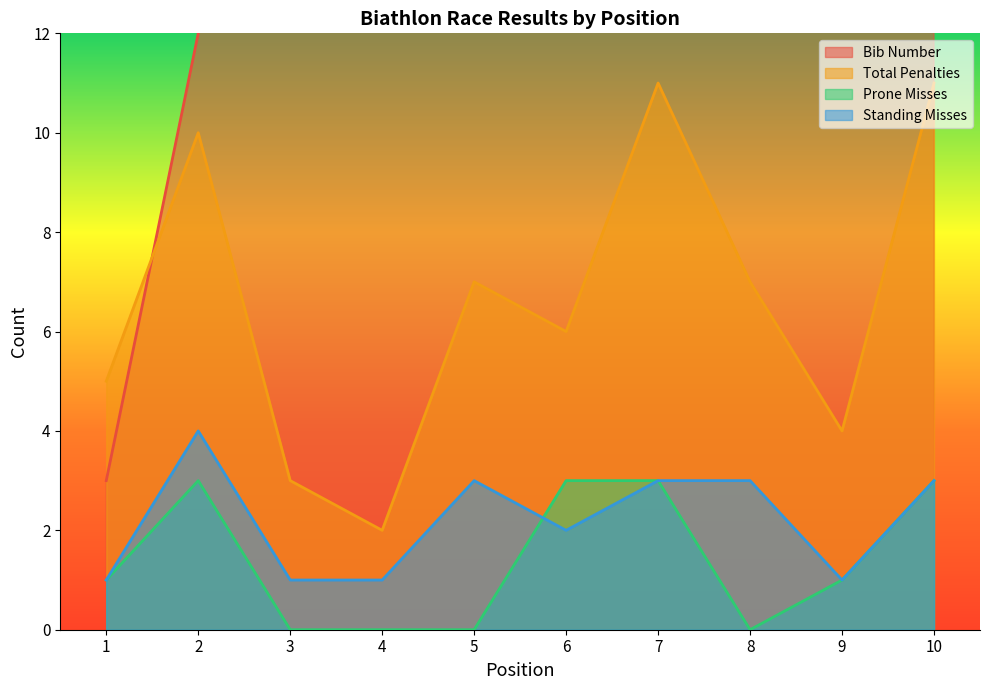

How many interior local peaks does the Prone Misses series have?

1